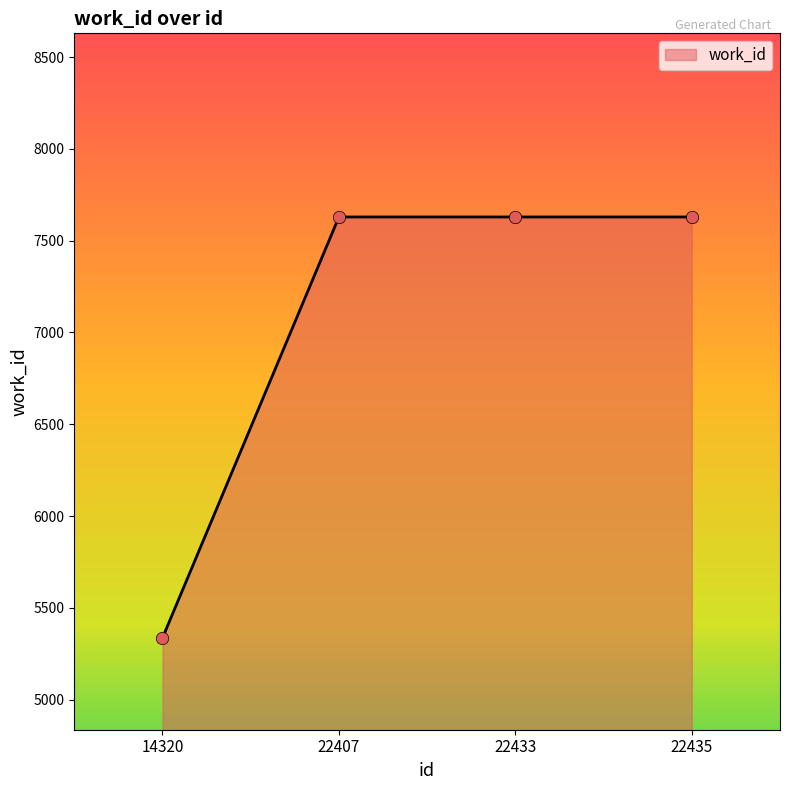

What is the ratio of the value at 22433 to the value at 14320?

1.4